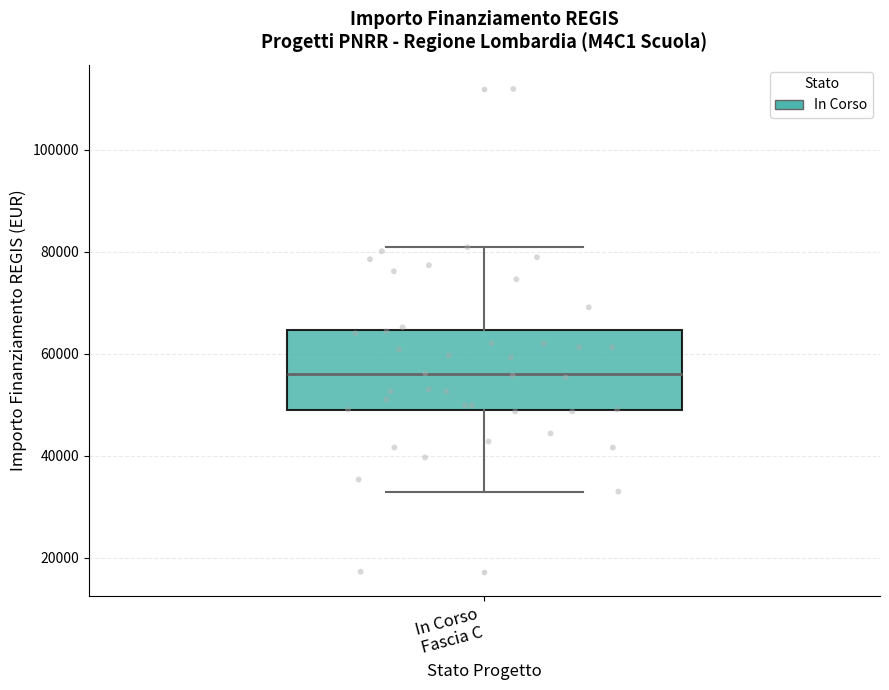

Where does the upper whisker of the box for In Corso Fascia C end on the y-axis? The values are not printed on the chart, so give them approximately, as read against the axis.

80000